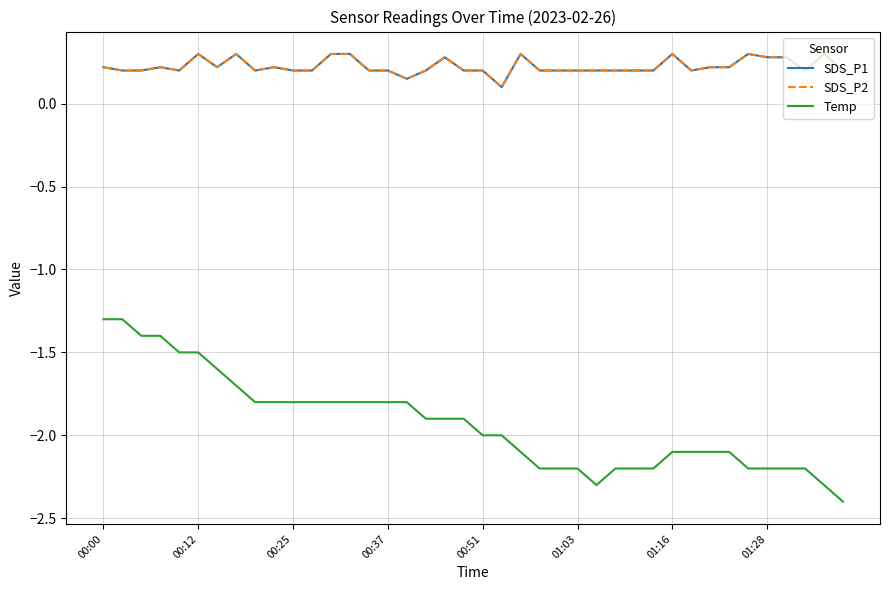

Does the chart have visible grid lines?

Yes